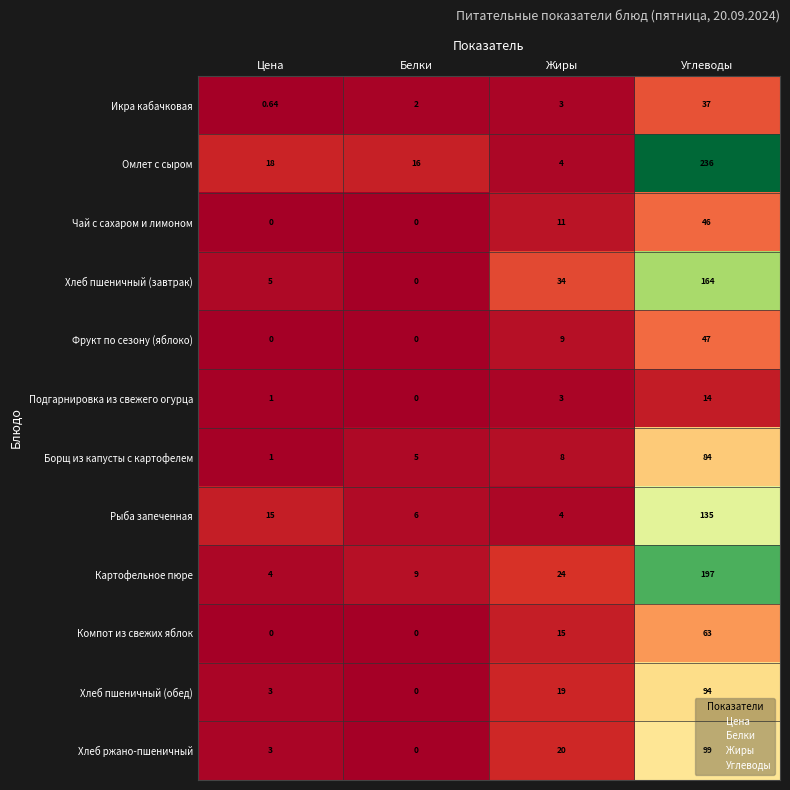

At which label is Рыба запеченная closest to 69?

Цена